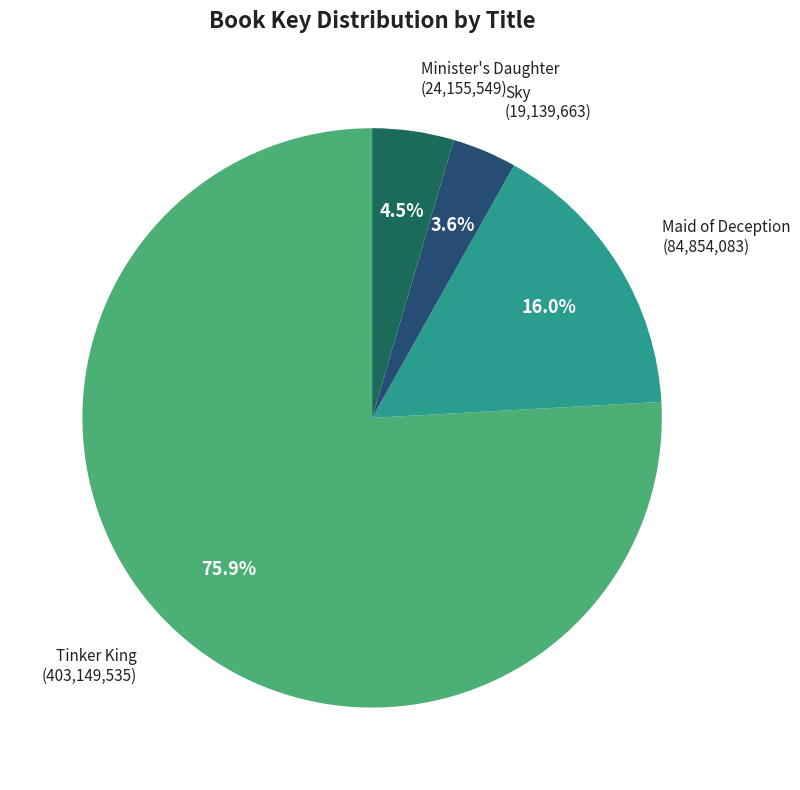

Count the number of slices in the pie.

4